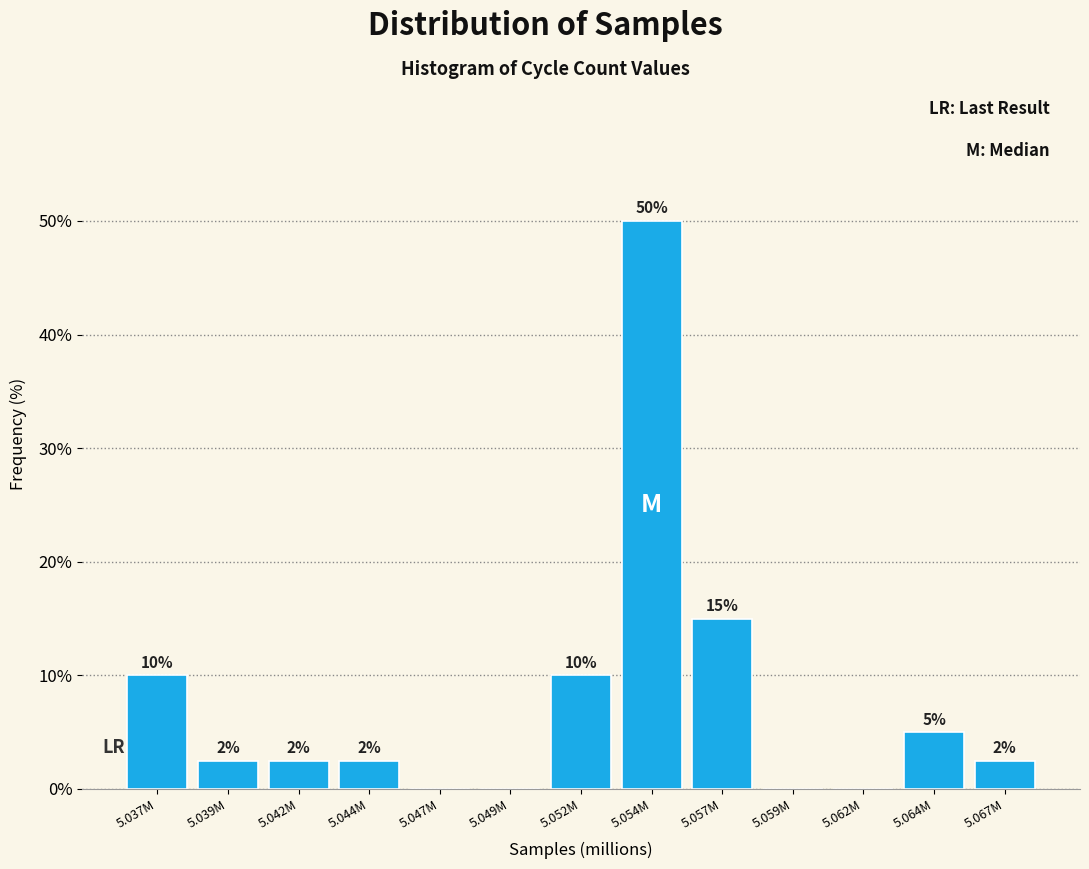

At which category does the chart reach its peak across all series?

5.054M